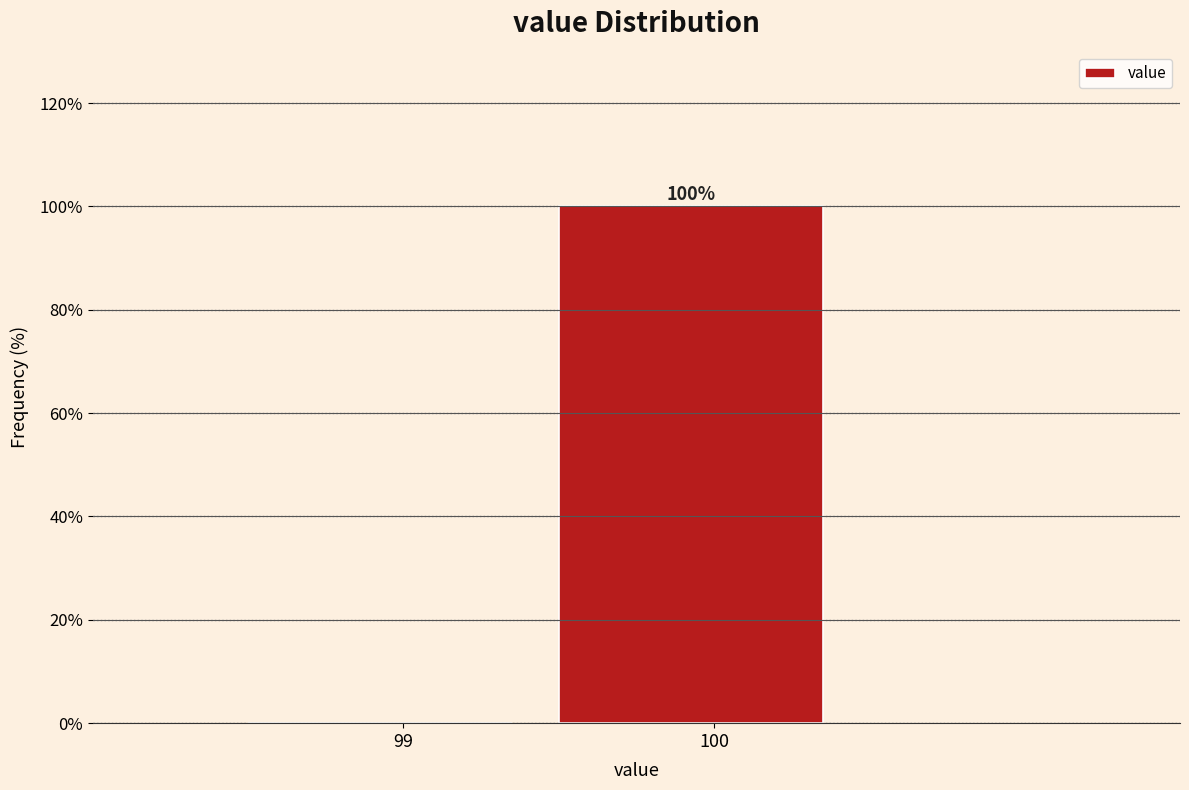

Reading right to left, extract all data points from this chart.

100=100	99=0